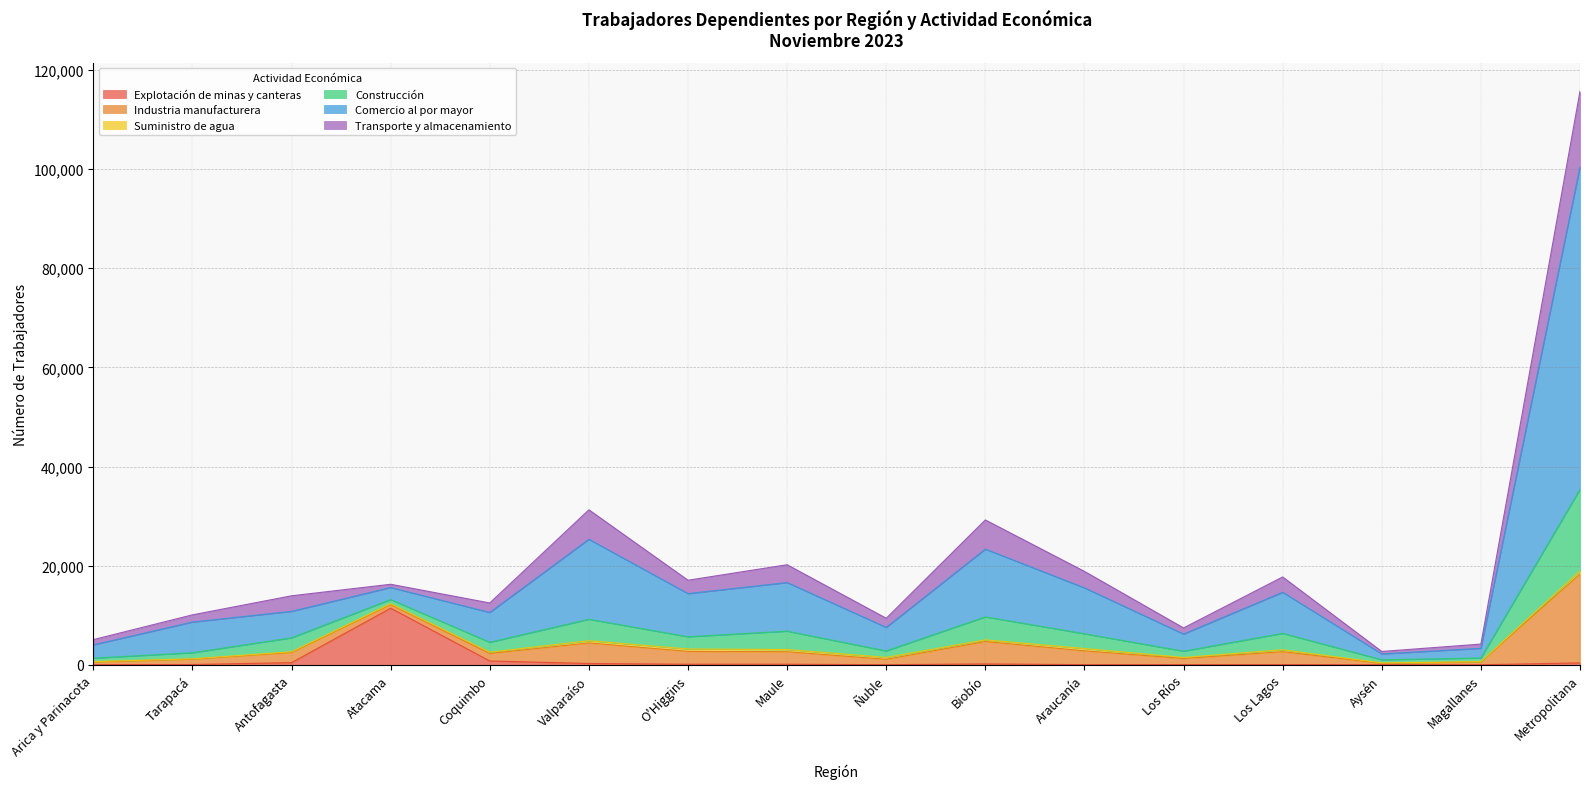

In Explotación de minas y canteras, how many points are lower than both neighbors (excluding endpoints)?

3